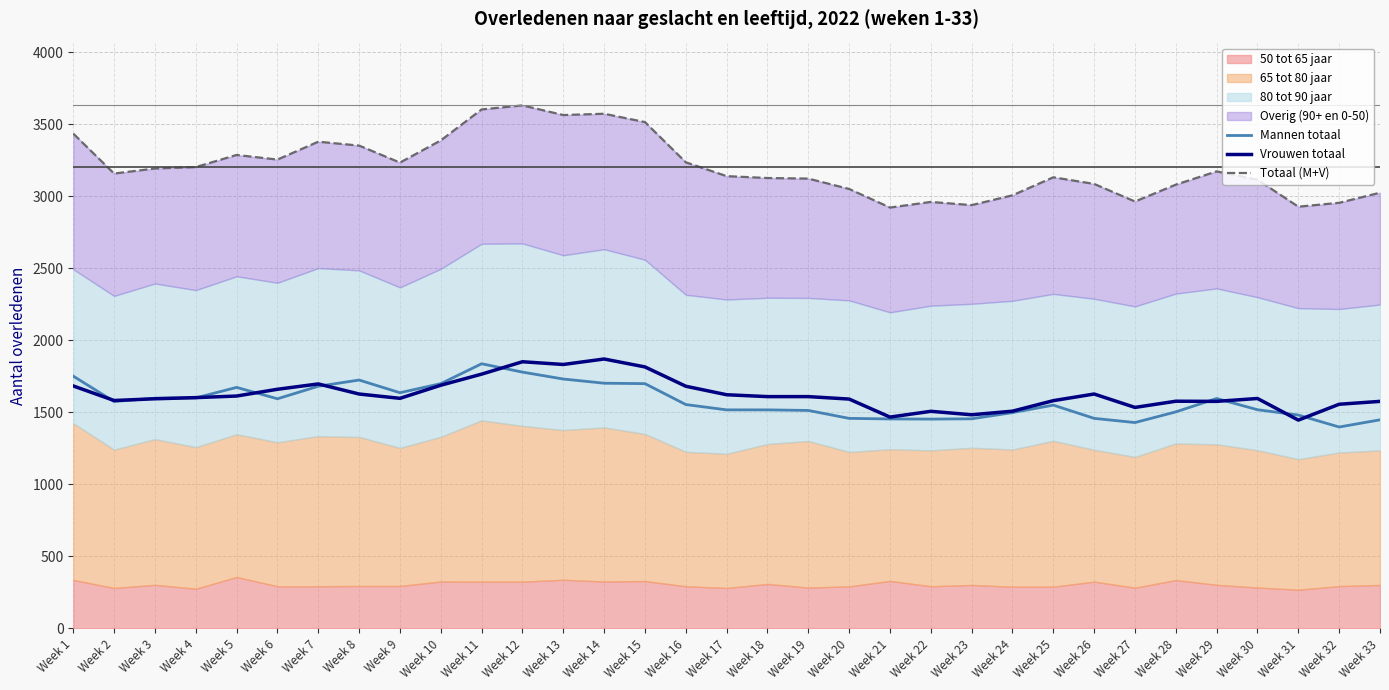

Is it true that Mannen totaal equals 2079 at Week 26?

False